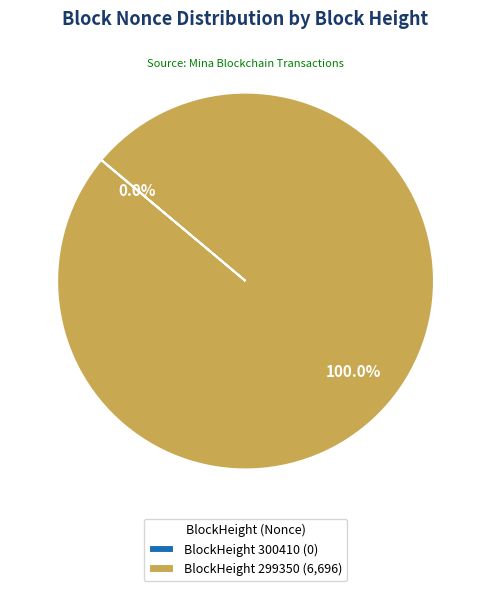

Is it true that 299350 is 100% of the pie?

True